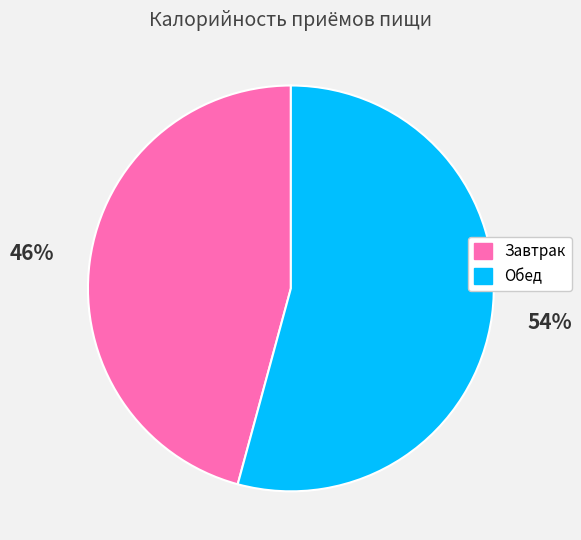

Combined, do Завтрак and Обед account for over 50%?

Yes